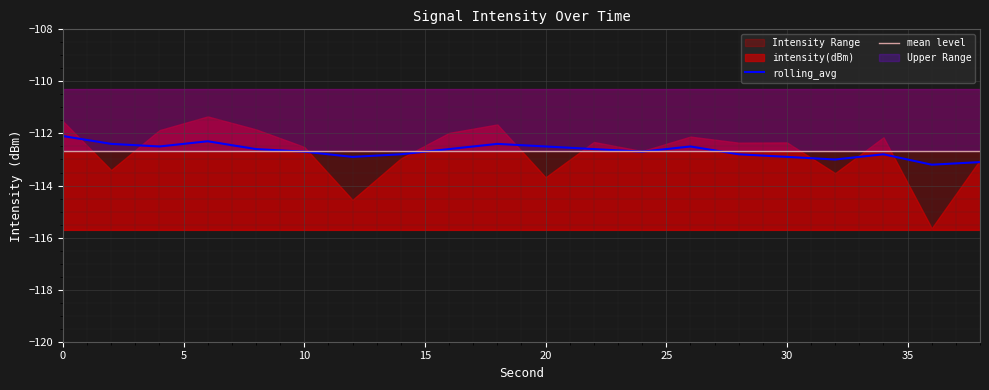

Rank the series by their average value, from highest to lowest.

rolling_avg, mean level